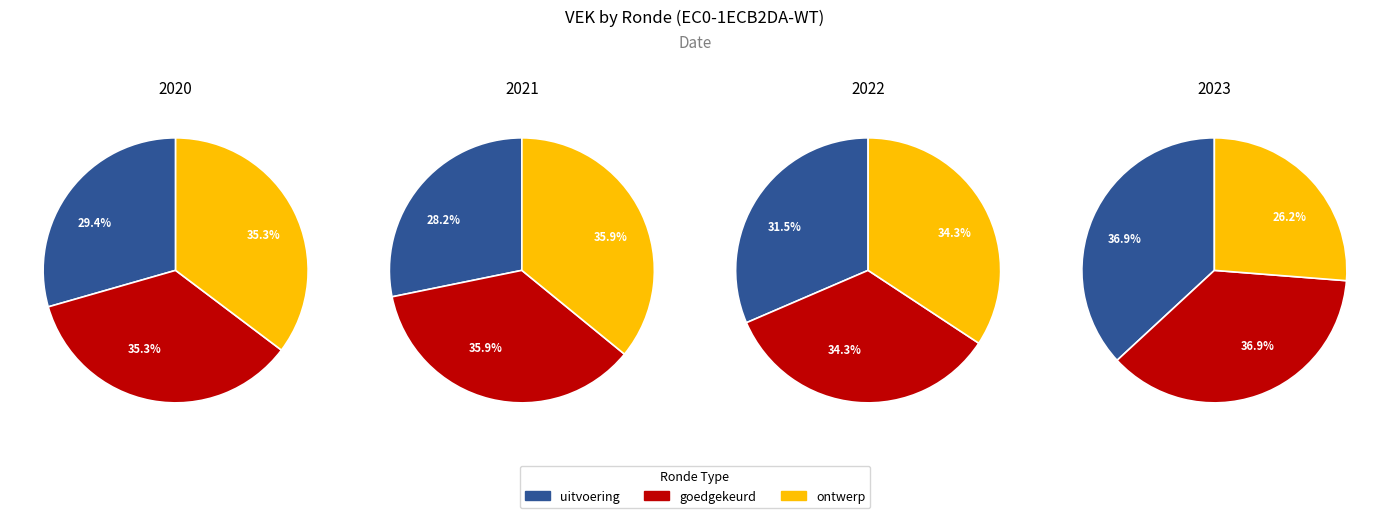

Does 2021 uitvoering account for over 50% of the chart?

No